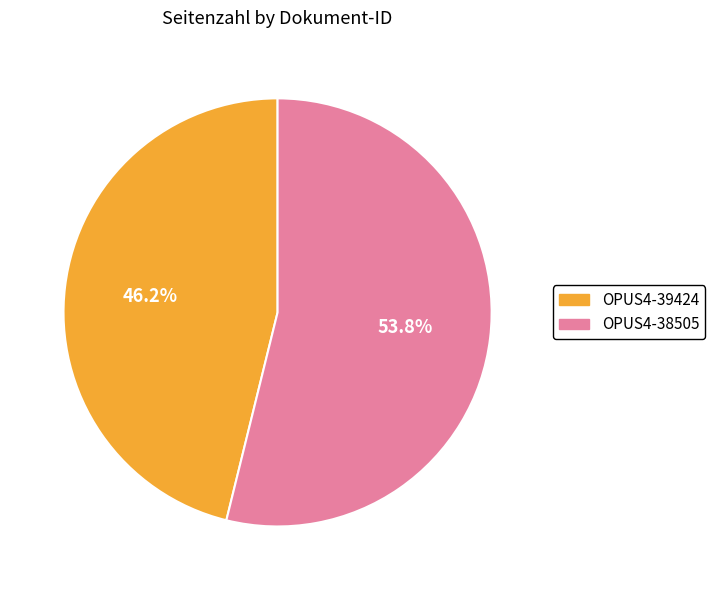

Which slice is the largest?

OPUS4-38505